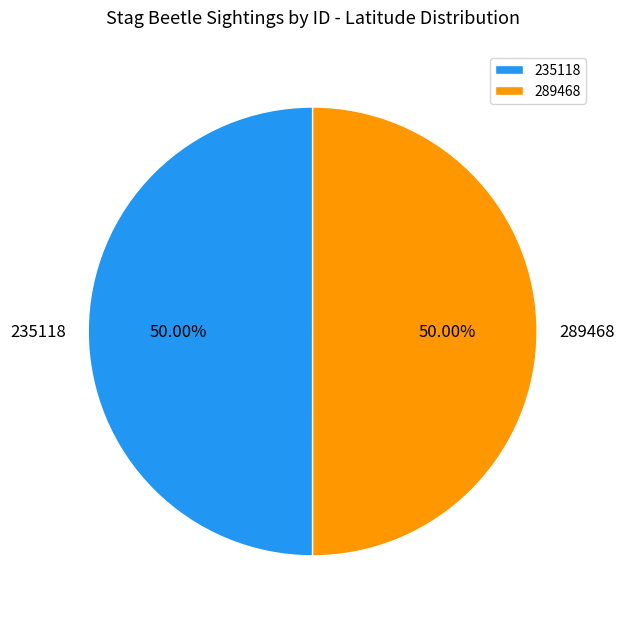

Do 289468 and 235118 together represent more than half of the pie?

Yes